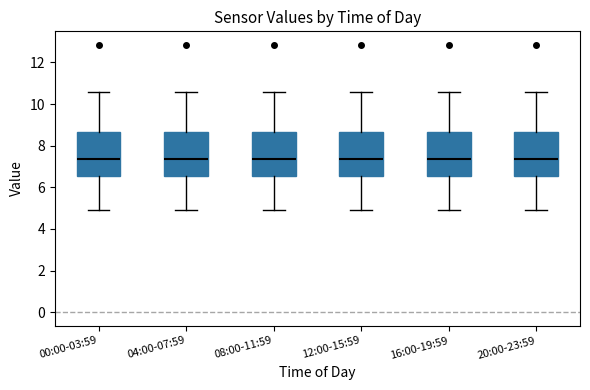

Reading left to right, read every box against the y-axis: the position of its median line, the range the box covers, and the ends of its whiskers. The values are not printed on the chart, so give them approximately, as read against the axis.

00:00-03:59: median 7.4, box 6.6 to 8.6, whiskers 5.0 to 10.6
04:00-07:59: median 7.4, box 6.6 to 8.6, whiskers 5.0 to 10.6
08:00-11:59: median 7.4, box 6.6 to 8.6, whiskers 5.0 to 10.6
12:00-15:59: median 7.4, box 6.6 to 8.6, whiskers 5.0 to 10.6
16:00-19:59: median 7.4, box 6.6 to 8.6, whiskers 5.0 to 10.6
20:00-23:59: median 7.4, box 6.6 to 8.6, whiskers 5.0 to 10.6